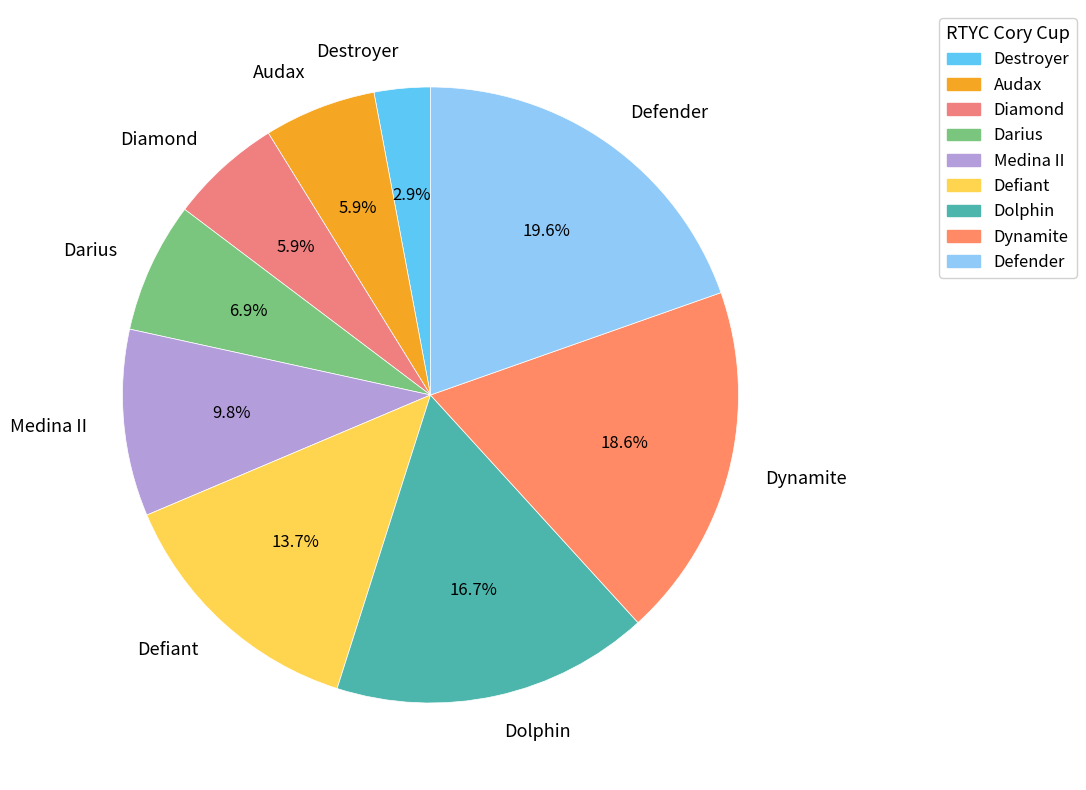

To the nearest percent, what percentage of the pie is Defender?

20%